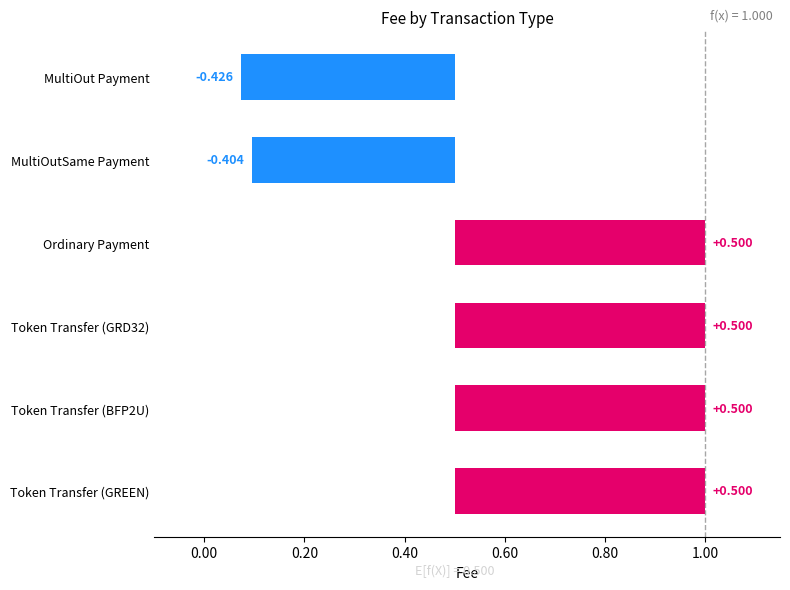

What is the difference between the maximum and minimum values?

0.9